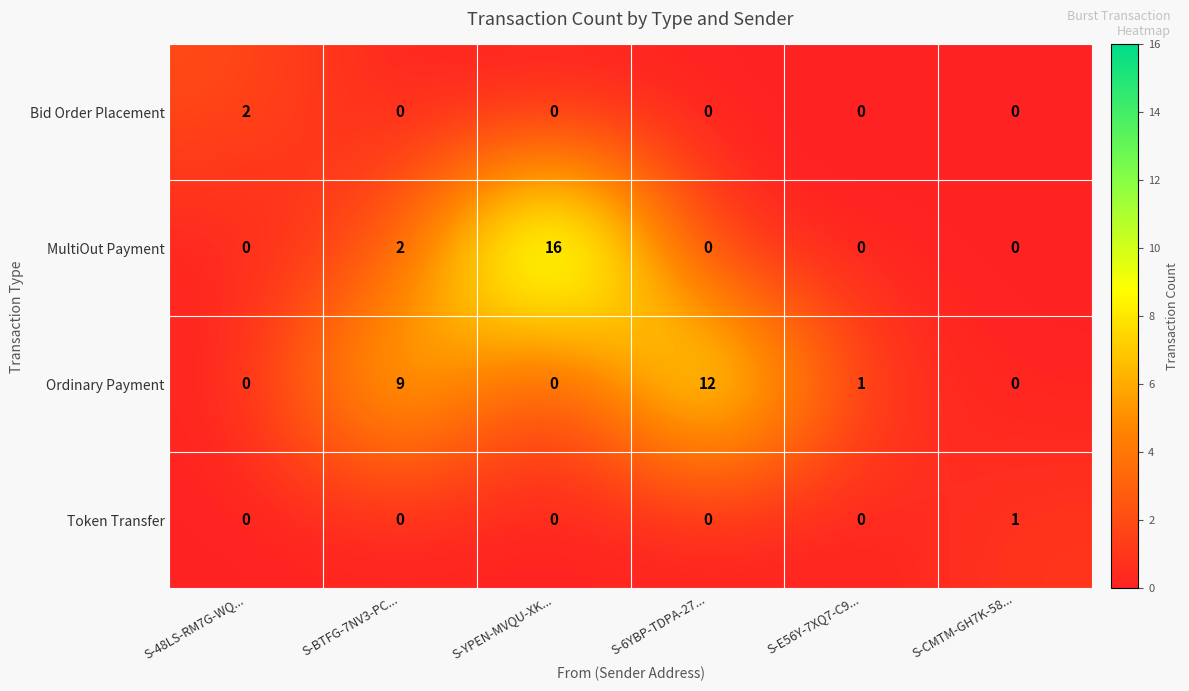

Which series changed the most between S-BTFG-7NV3-PC... and S-E56Y-7XQ7-C9...?

Ordinary Payment